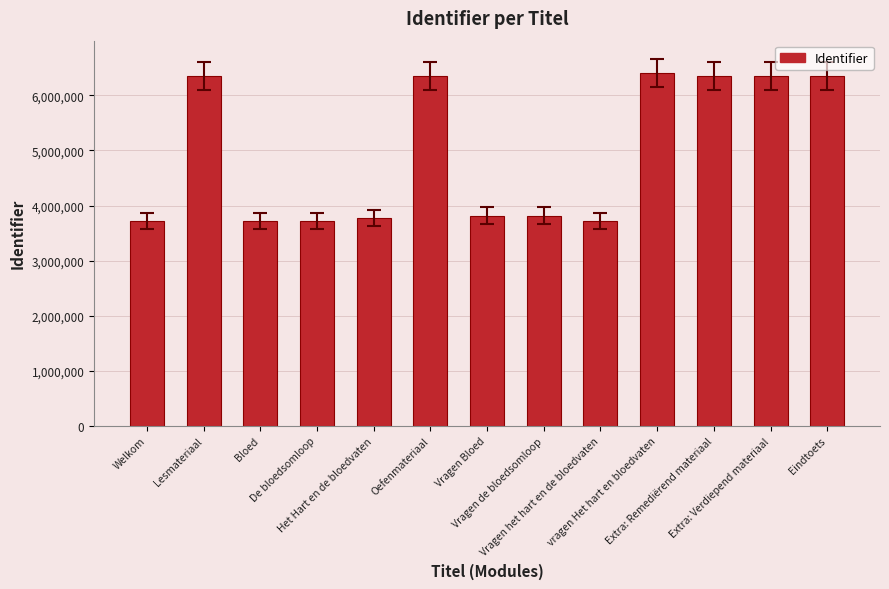

Does the chart contain any negative values?

No